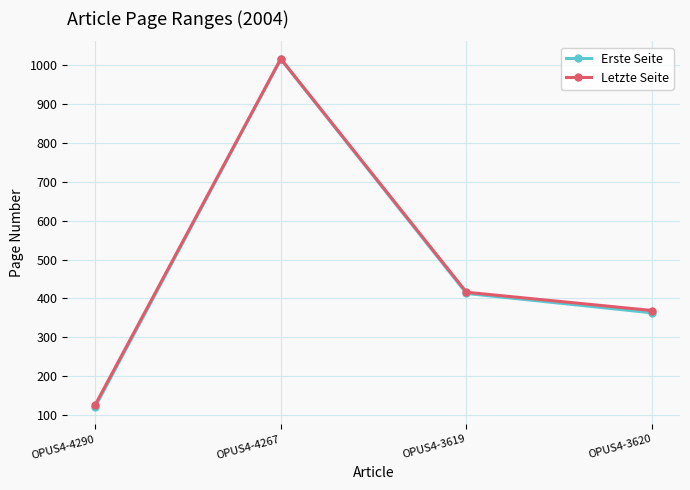

Which label corresponds to the largest value in the chart?

OPUS4-4267